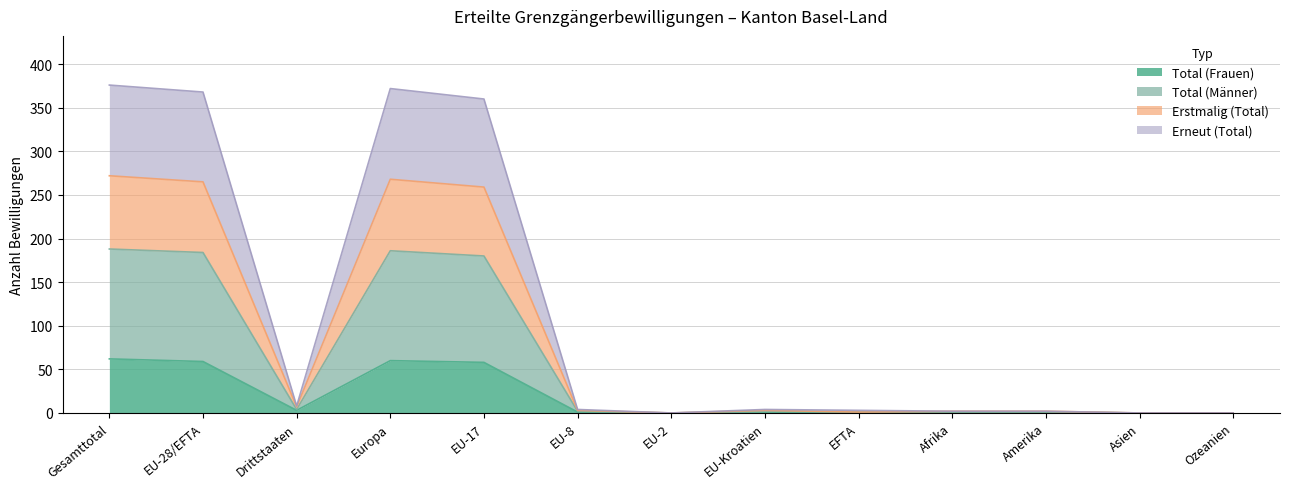

What is the highest value of the Total (Frauen) series?

62